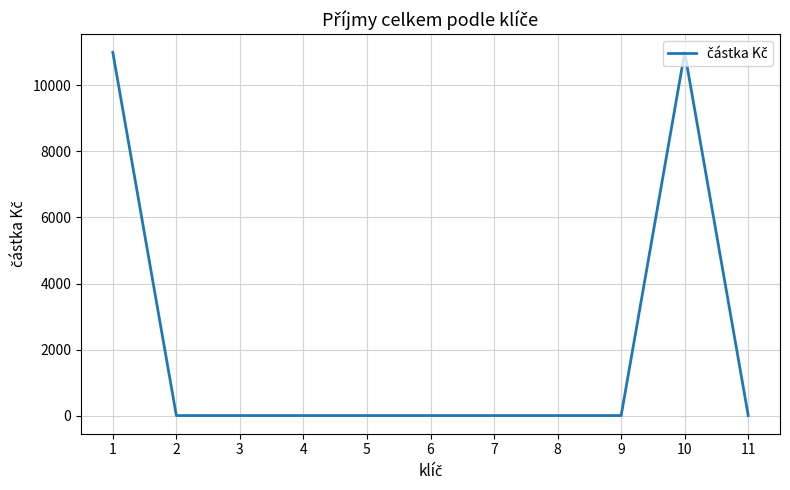

What is the greatest value displayed?

11000